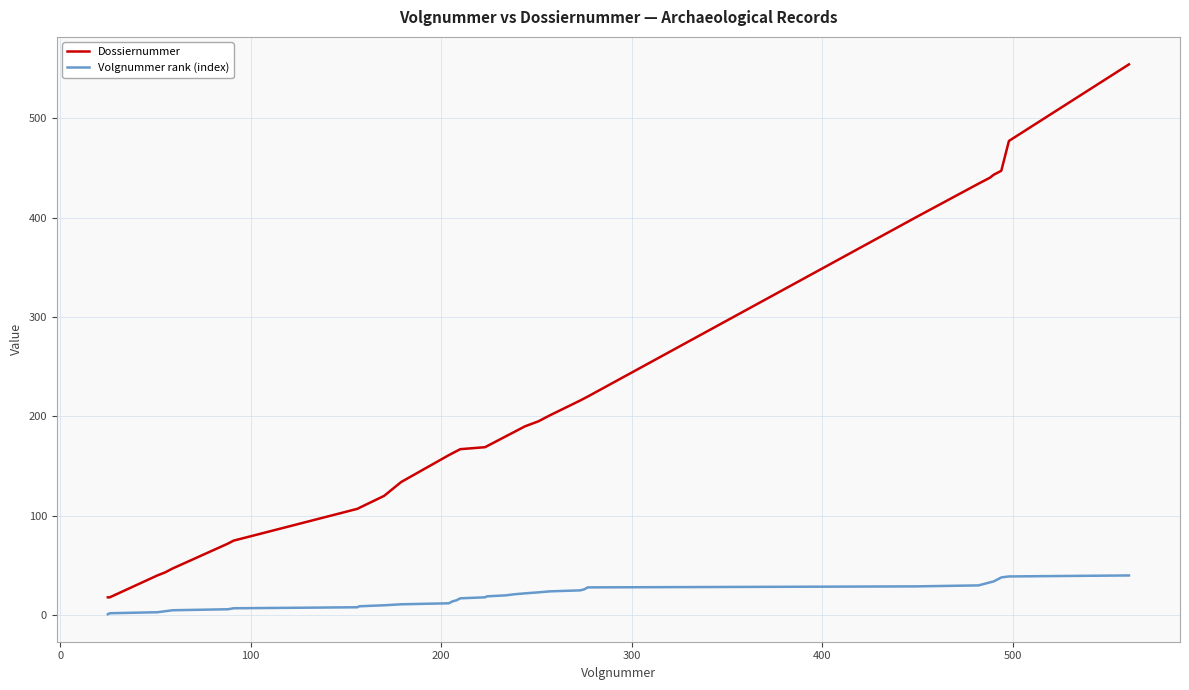

What is the difference between the maximum and minimum values in the Dossiernummer series?

536